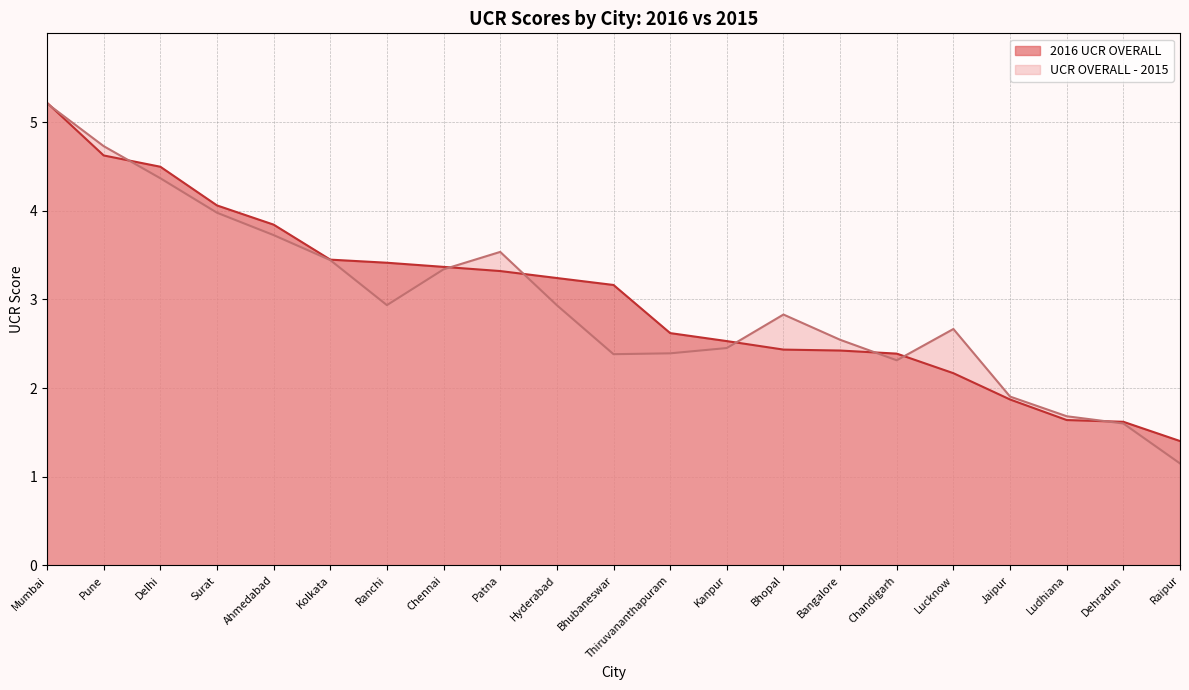

What value does the 2016 UCR OVERALL series have at Chandigarh?

2.4